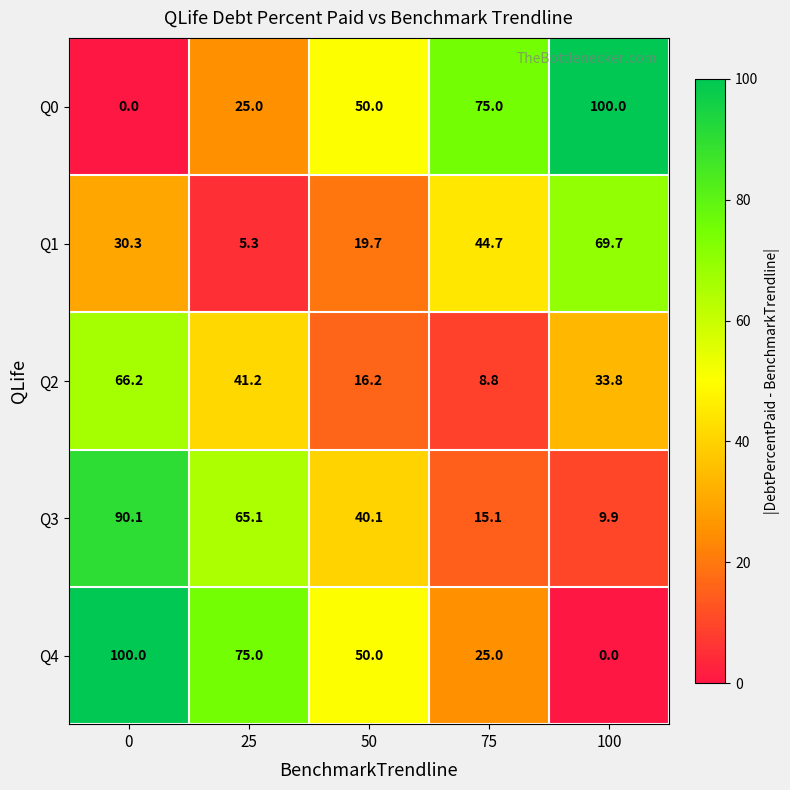

List the labels in order of Q3 value, largest first.

0, 25, 50, 75, 100